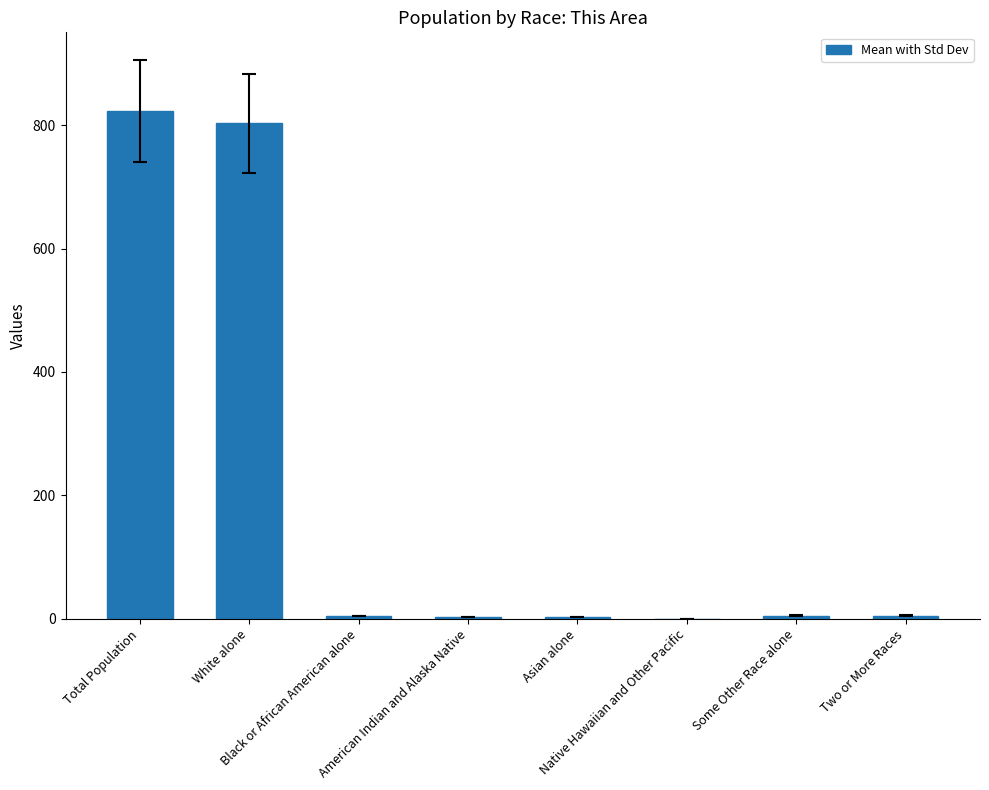

Count the number of data series in this chart.

1